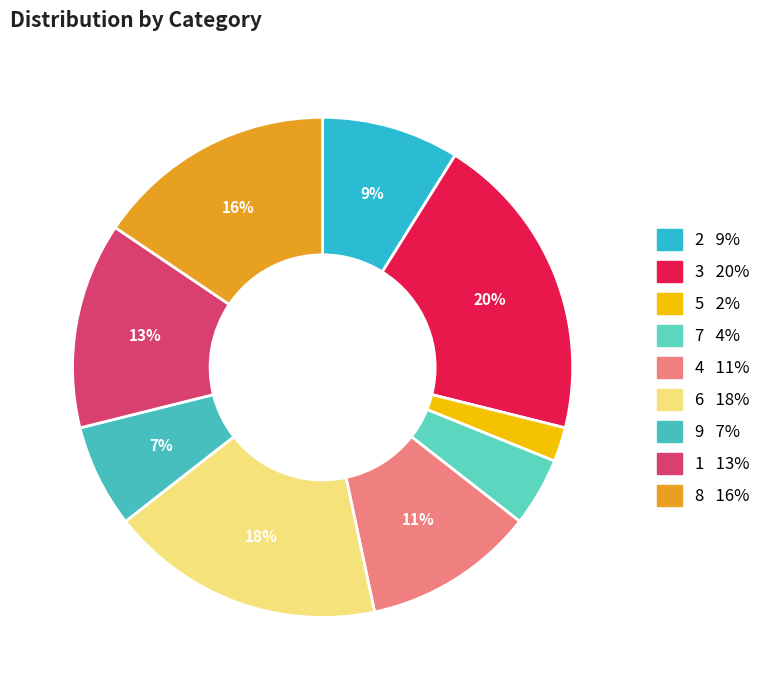

What percentage is the 2 slice, to the nearest percent?

9%